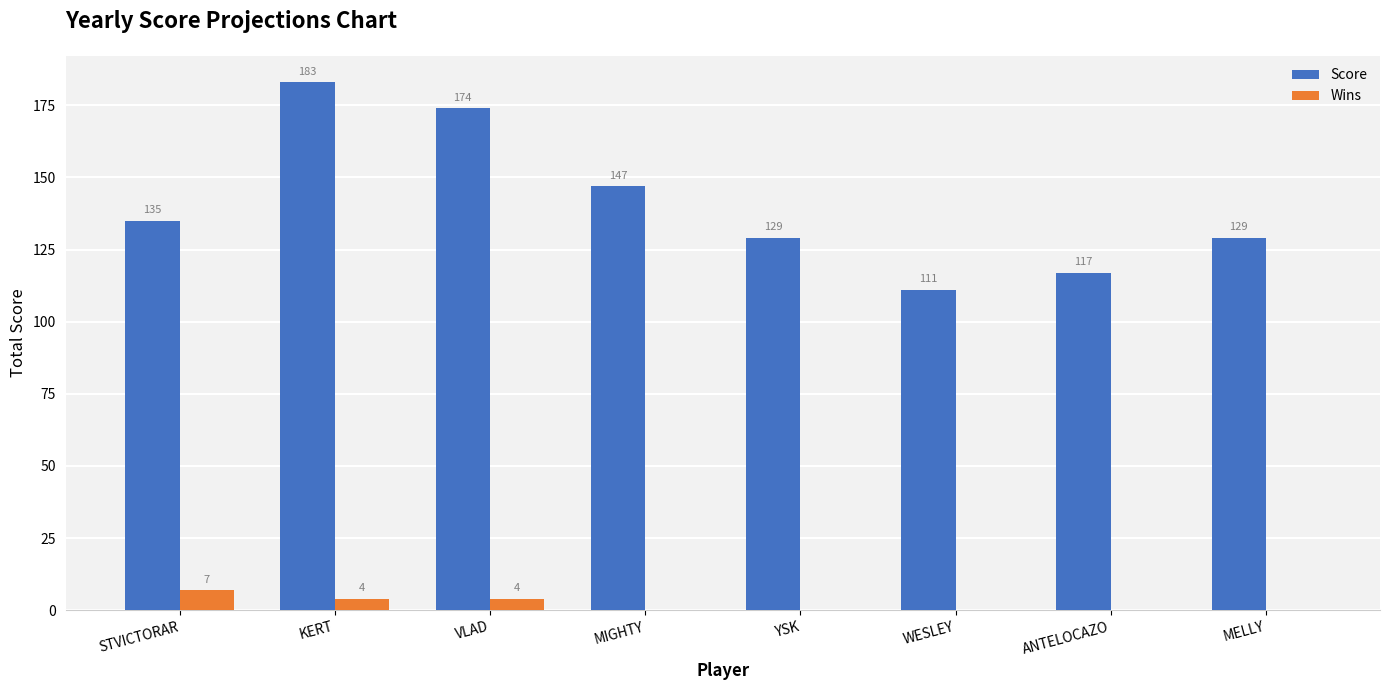

At which category is the sum across all series the highest?

KERT